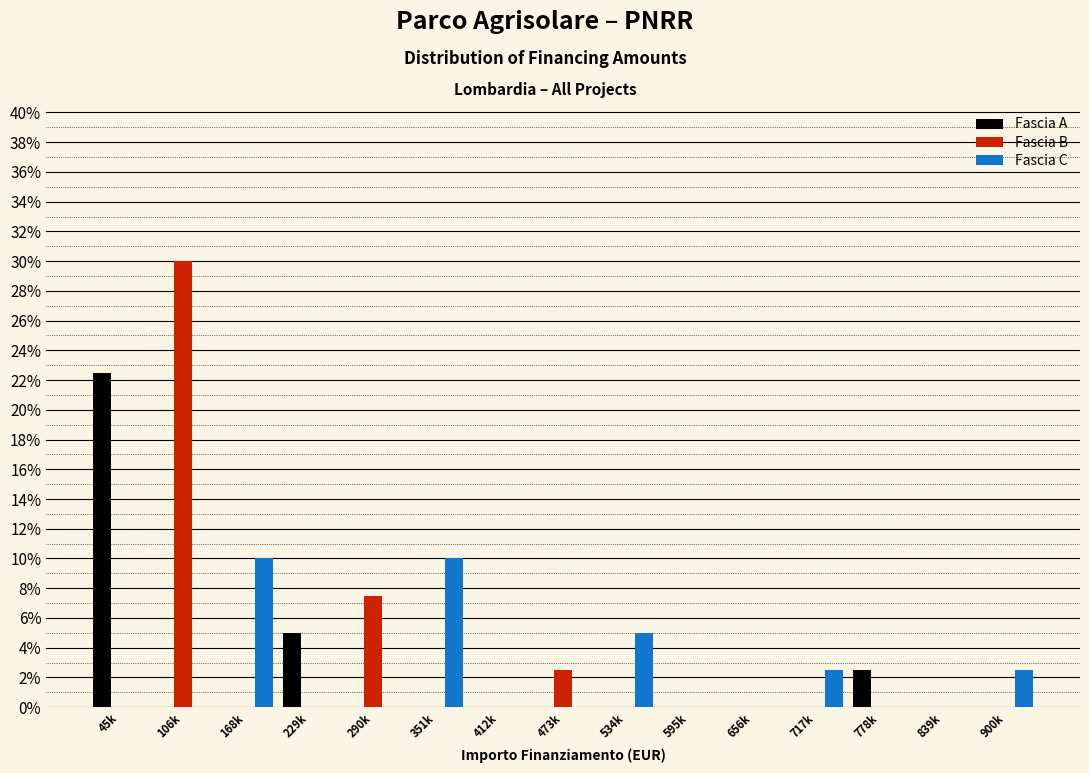

What is the total value across all series at 534k?

5.0